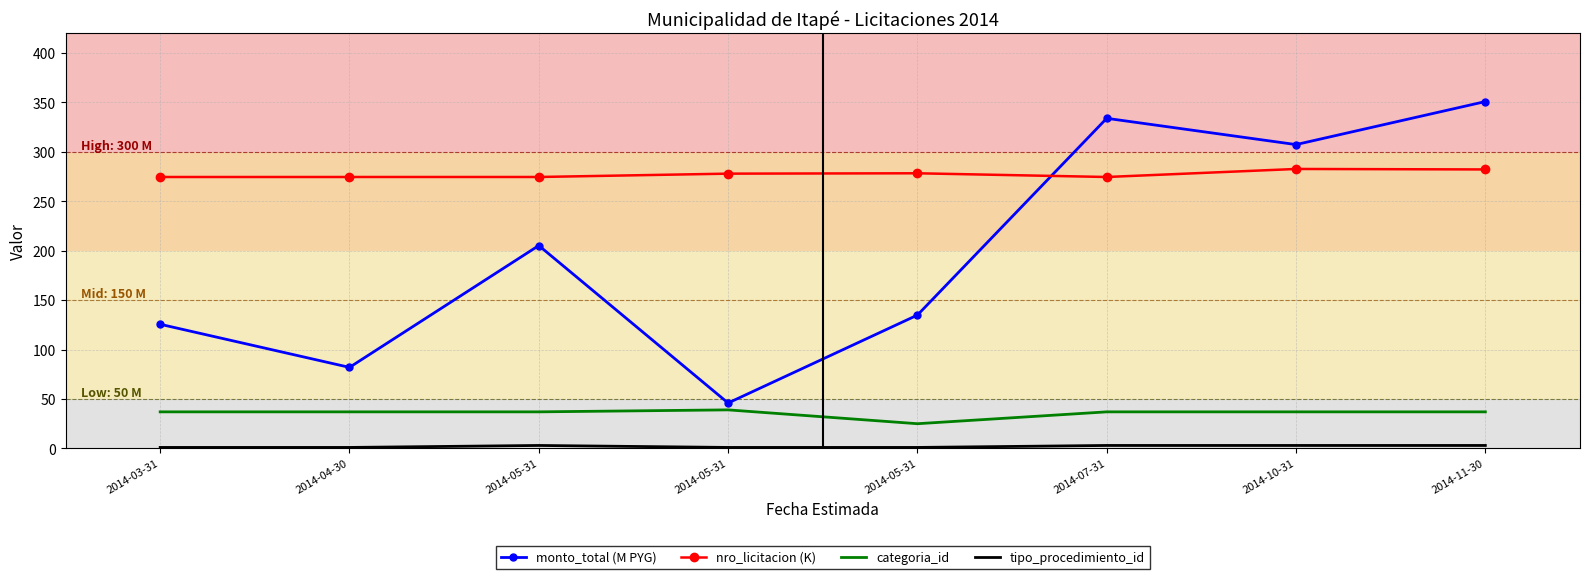

What is the difference between the highest and lowest values at 2014-04-30?

273.6